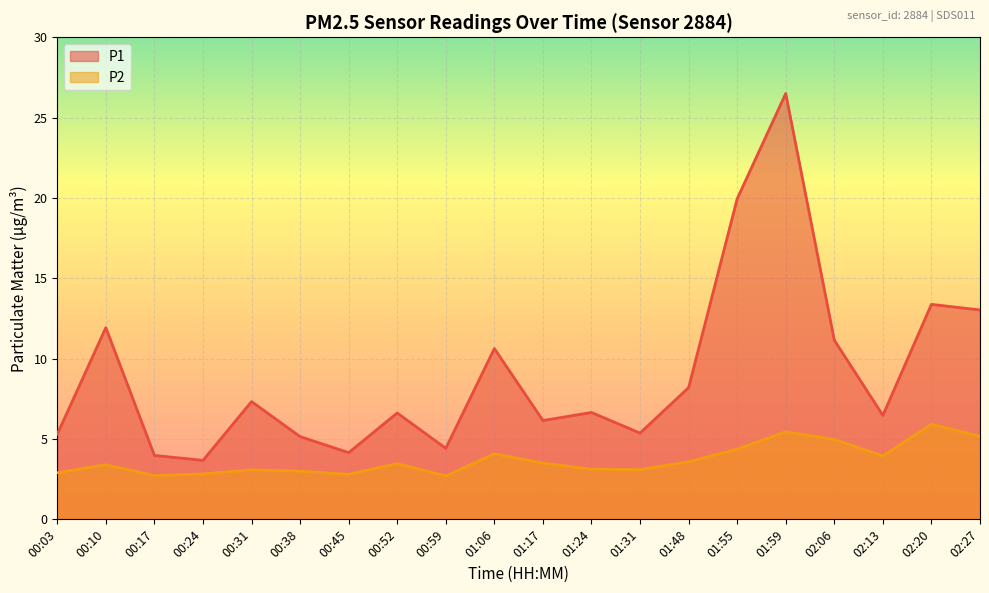

True or false: P1 and P2 intersect in this chart.

False